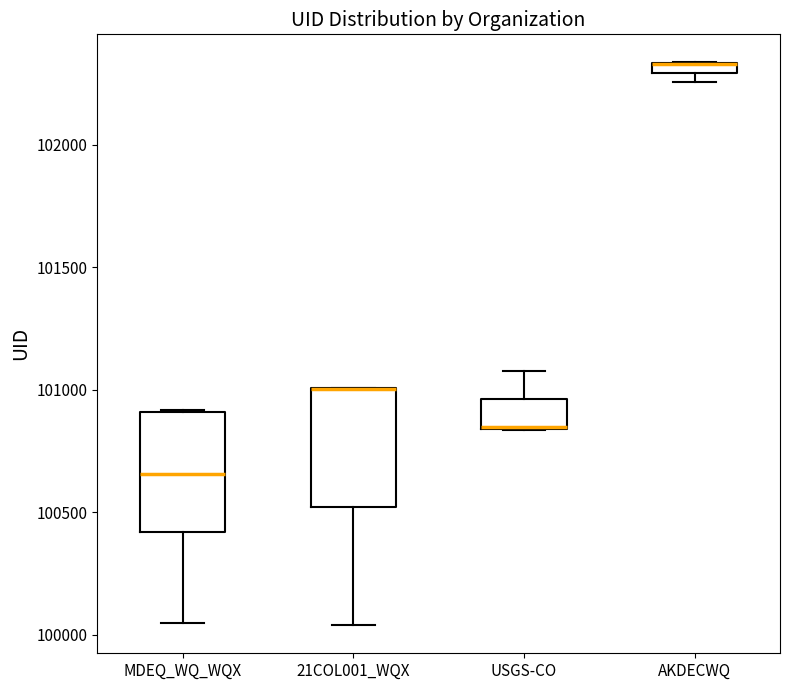

Where is the lower edge of the box for USGS-CO on the y-axis? The values are not printed on the chart, so give them approximately, as read against the axis.

100850